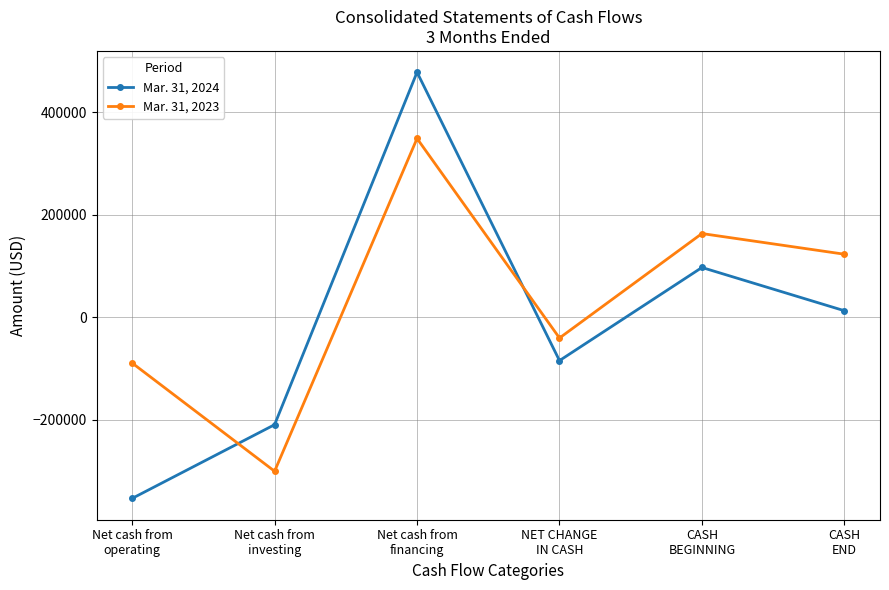

Reading right to left, transcribe all the data shown in this chart.

Mar. 31, 2024: 12929	97273	-84344	478040	-209290	-353094
Mar. 31, 2023: 123147	163442	-40295	348839	-300121	-89013